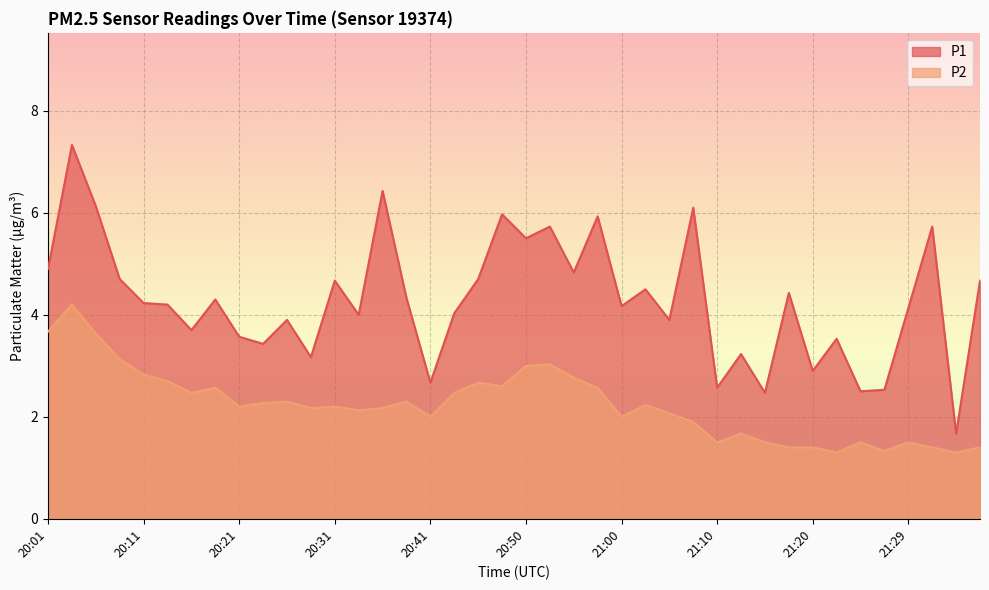

Is it true that P1 equals 2.6 at 21:10?

True